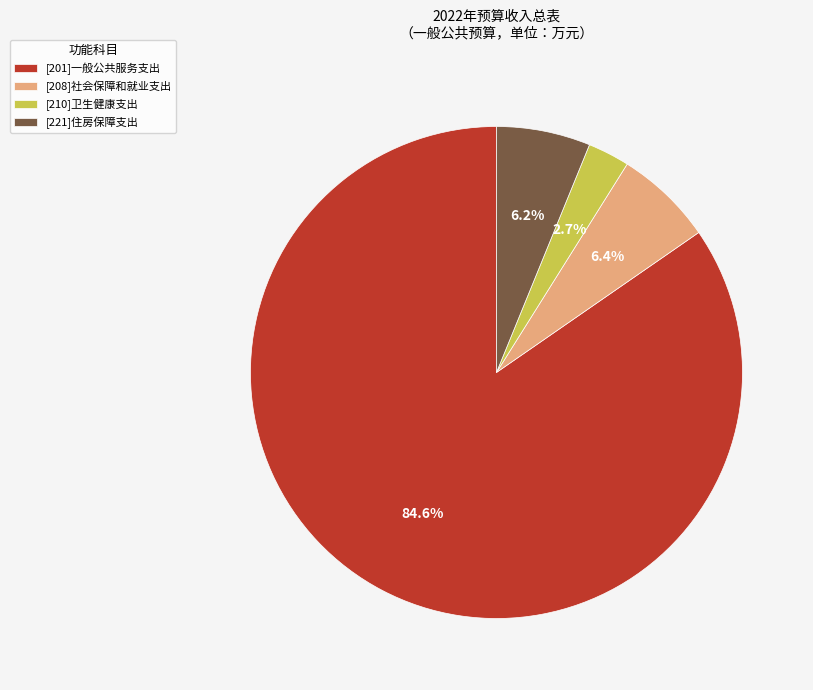

To the nearest percent, what is the average slice percentage?

25%